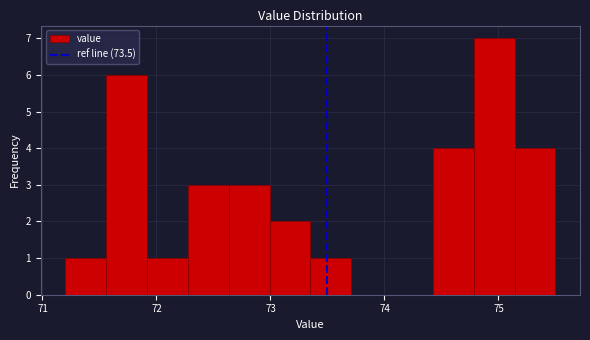

Read against the x-axis, roughly where is the centre of the tallest bar?

75.0